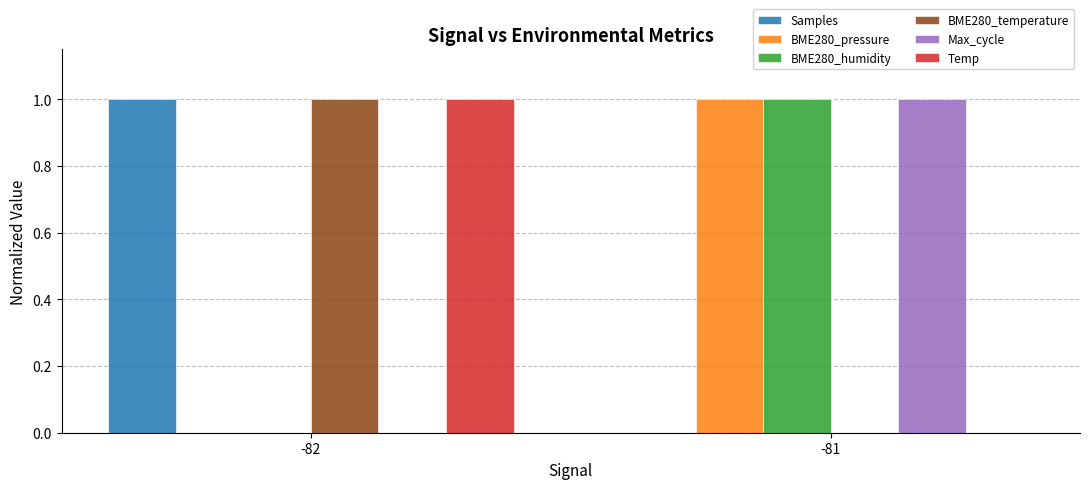

Which category has the highest value in the Max_cycle series?

-81